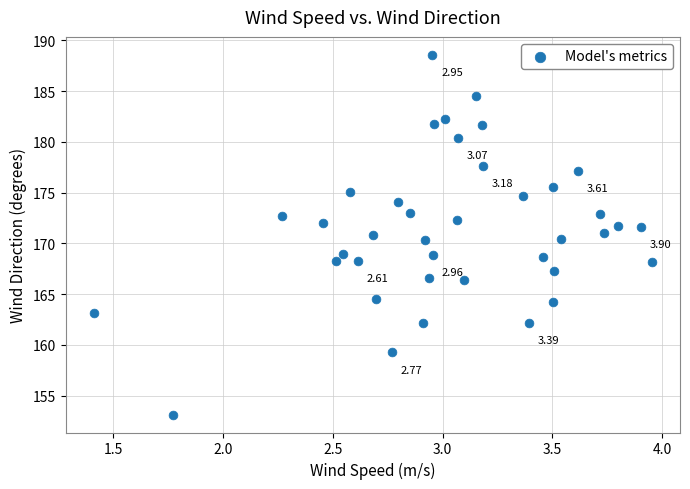

What is the range of Y values (max minus min)?

35.4